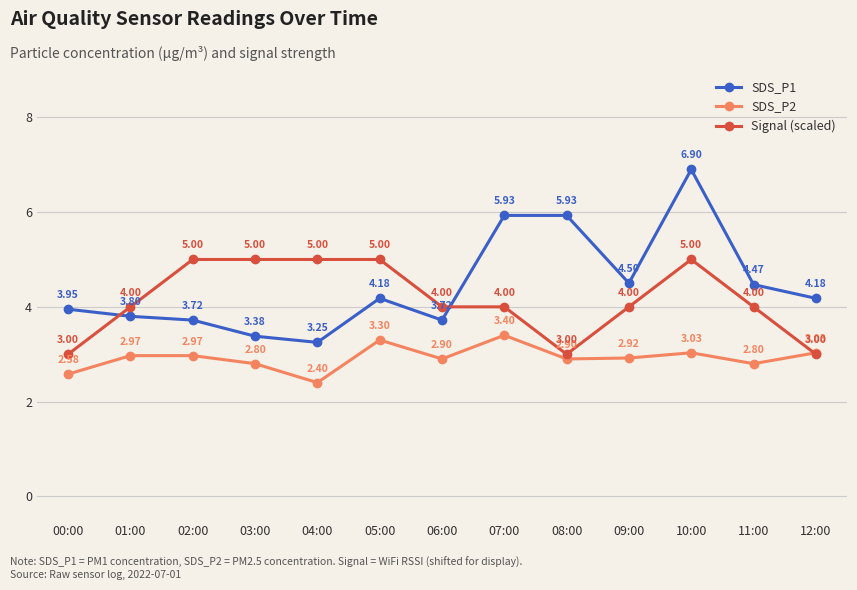

True or false: Signal (scaled) has a value of 4.0 at 09:00.

True